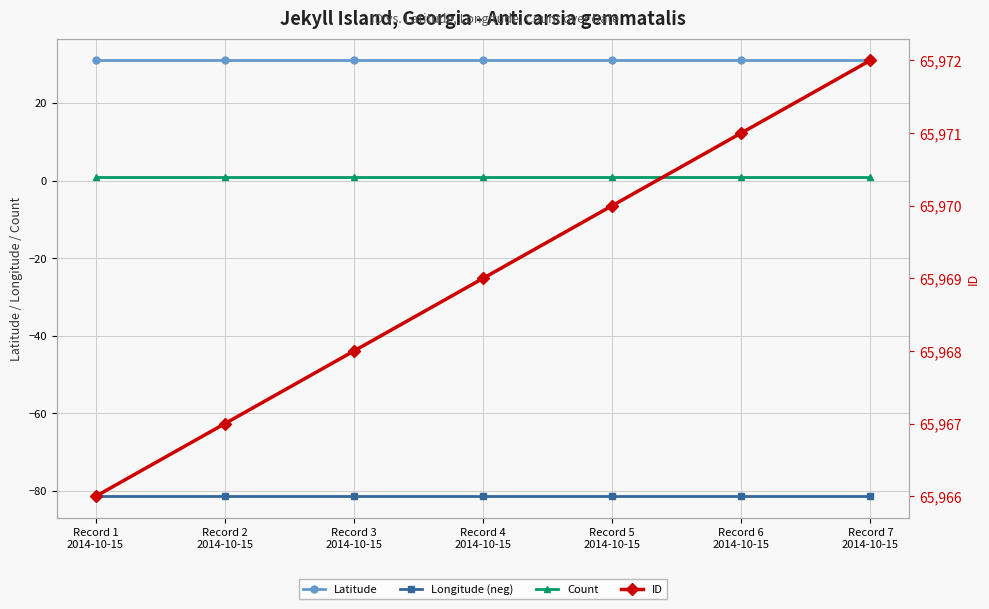

What is the minimum value for Latitude?

31.0